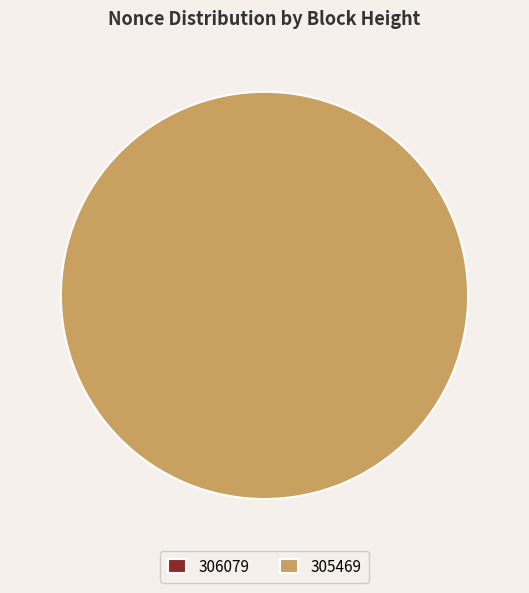

What percentage is NOT represented by 306079?

100.0%